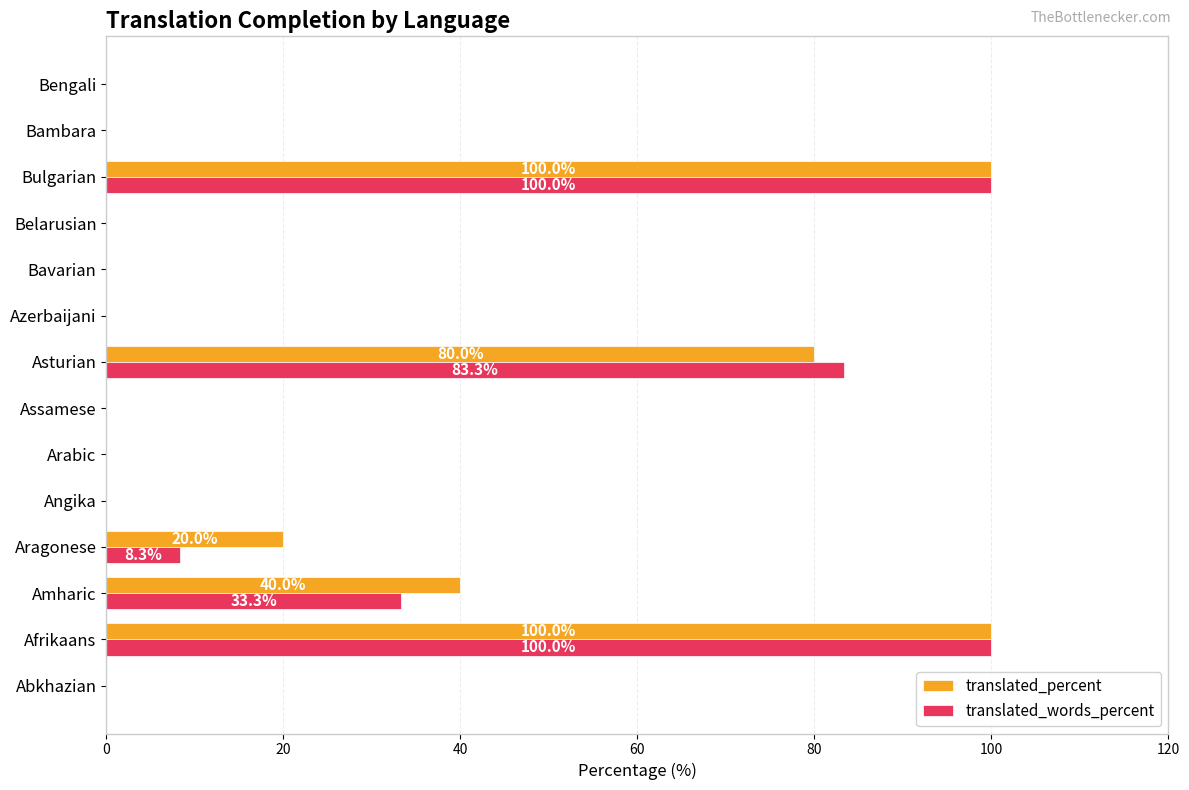

Is the value of translated_percent at Afrikaans greater than the value of translated_words_percent at Belarusian?

Yes